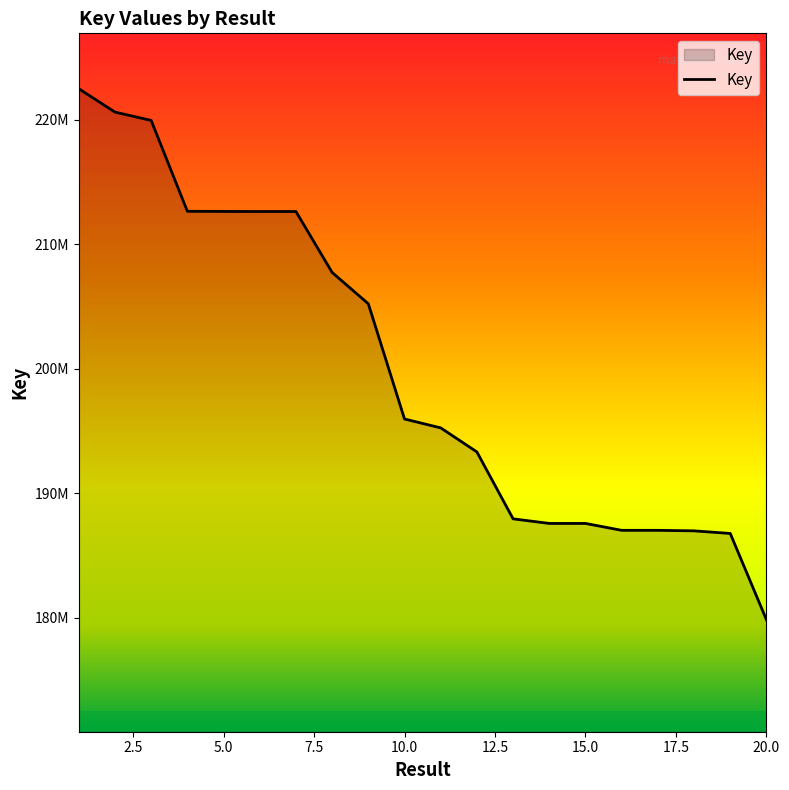

Is this an area chart (filled region under the line)?

Yes